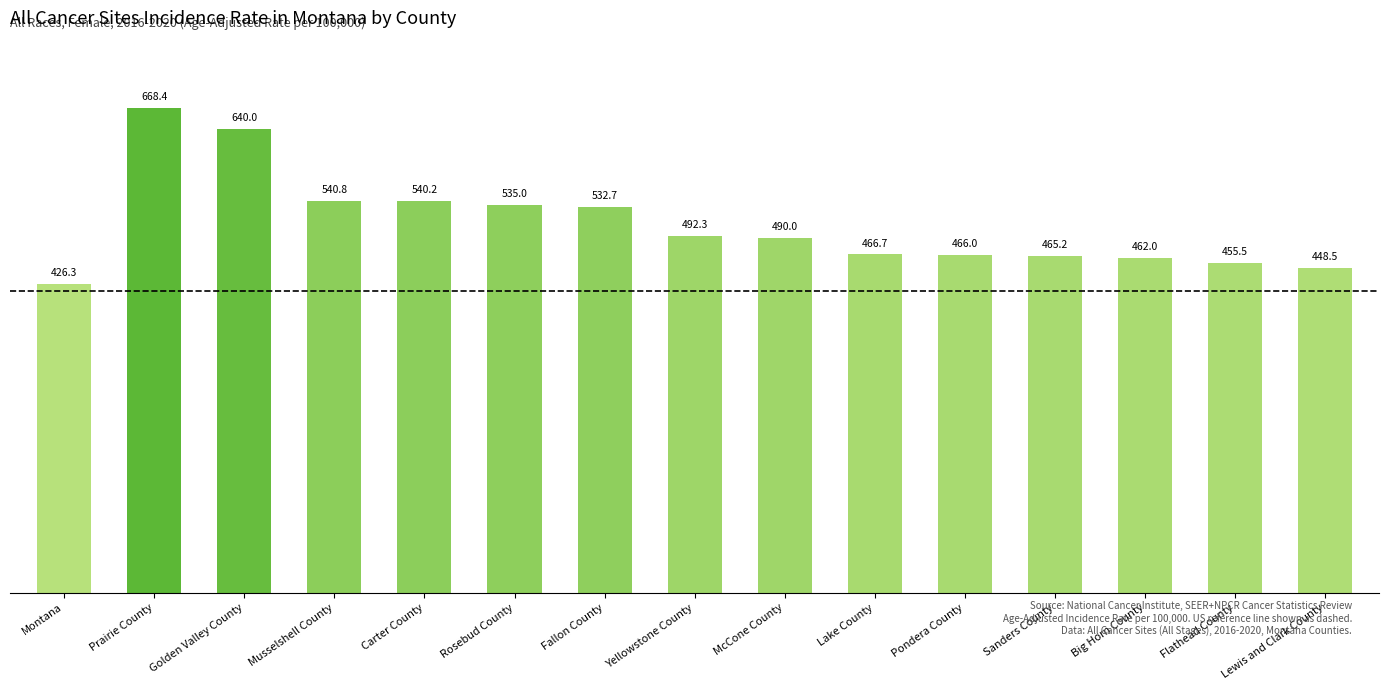

Are the bars grouped side by side (vs. stacked)?

No